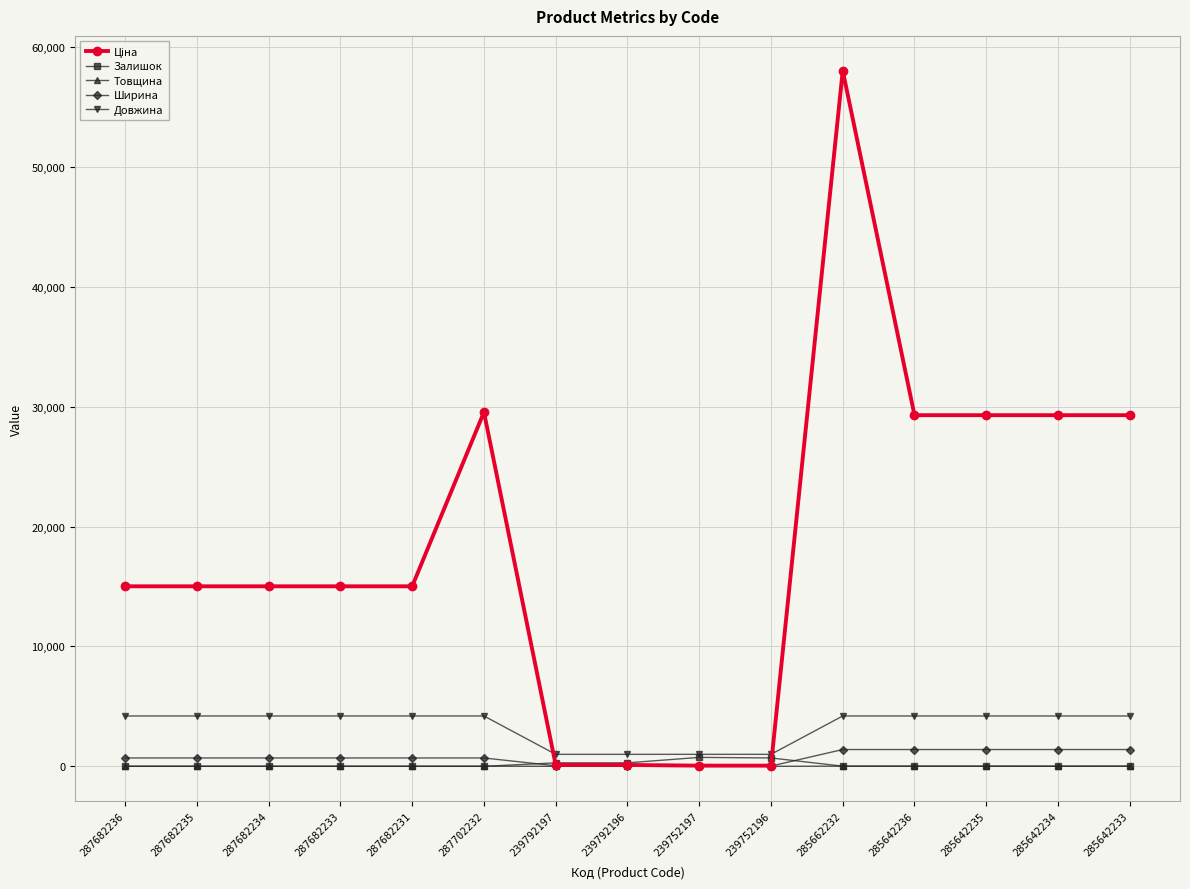

At which category is the sum across all series the highest?

285662232